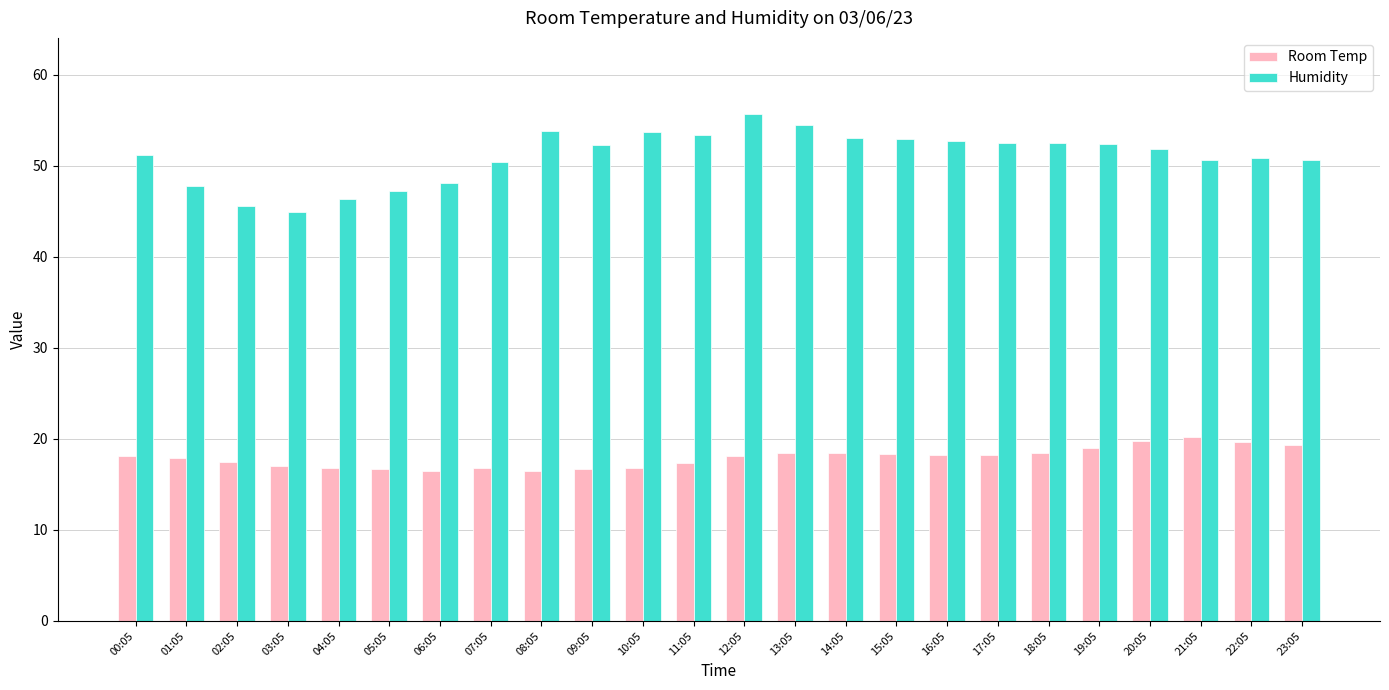

True or false: Humidity has a value of 52.7 at 16:05.

True